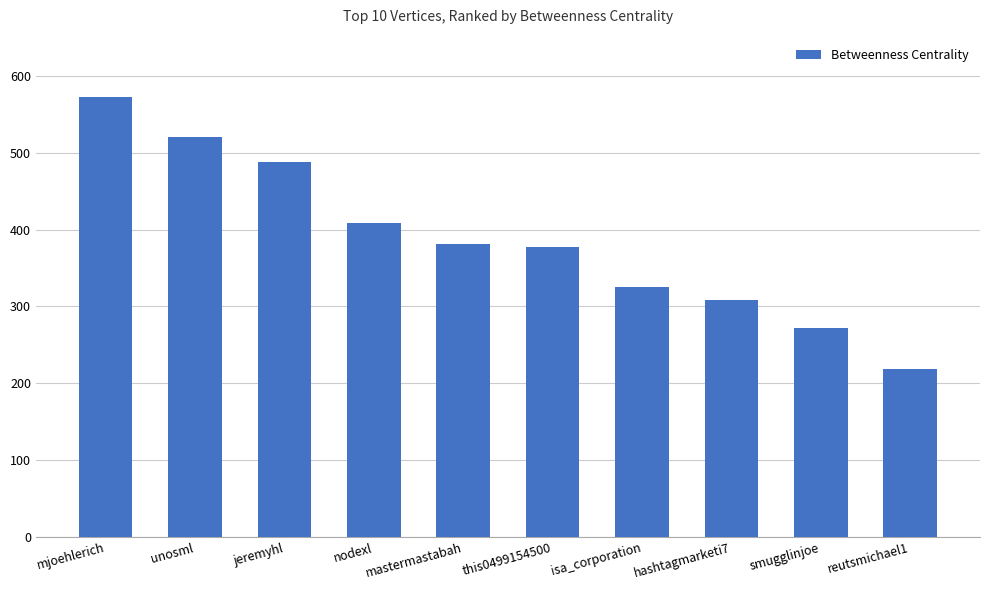

What is the change in value from mjoehlerich to nodexl?

-164.2